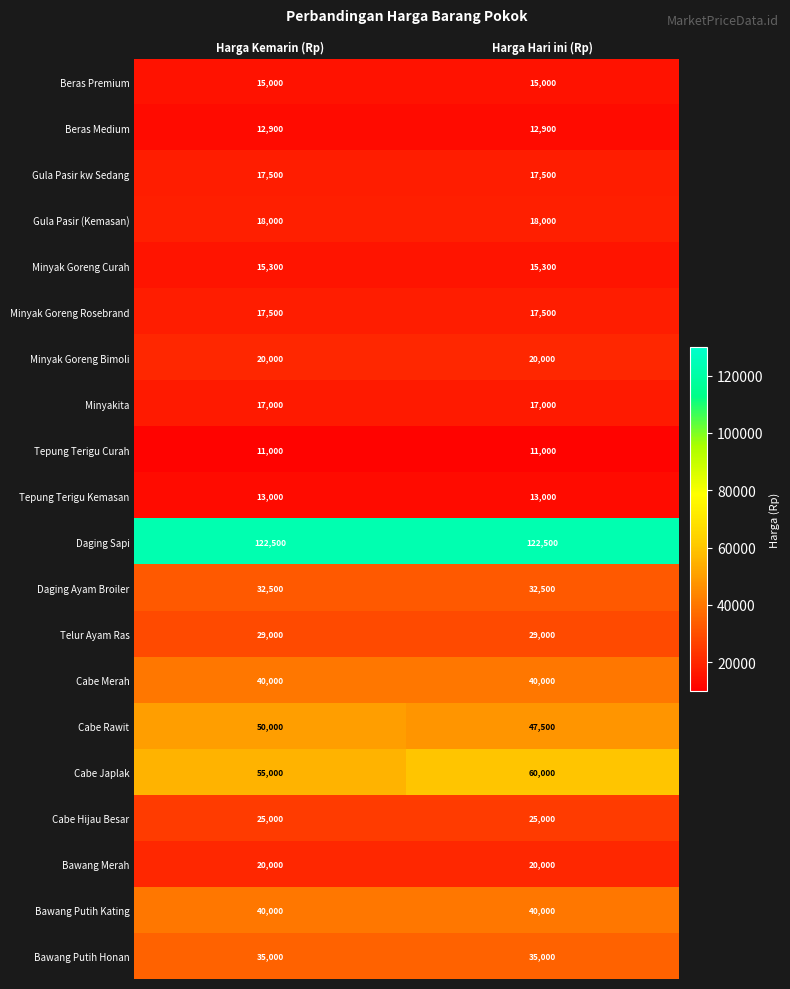

Read the Tepung Terigu Curah value at Harga Kemarin (Rp).

11000